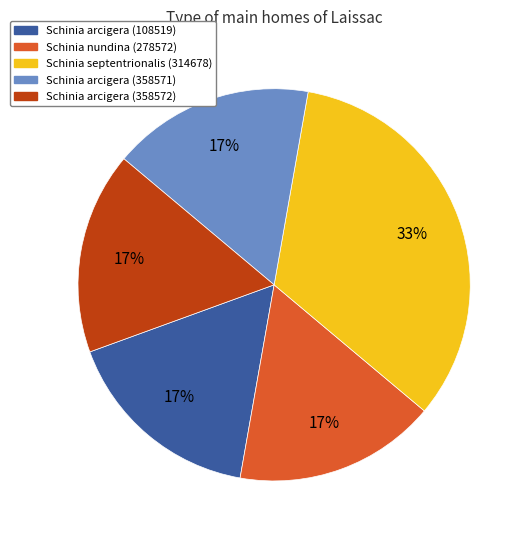

To the nearest percent, what is the average slice percentage?

20%